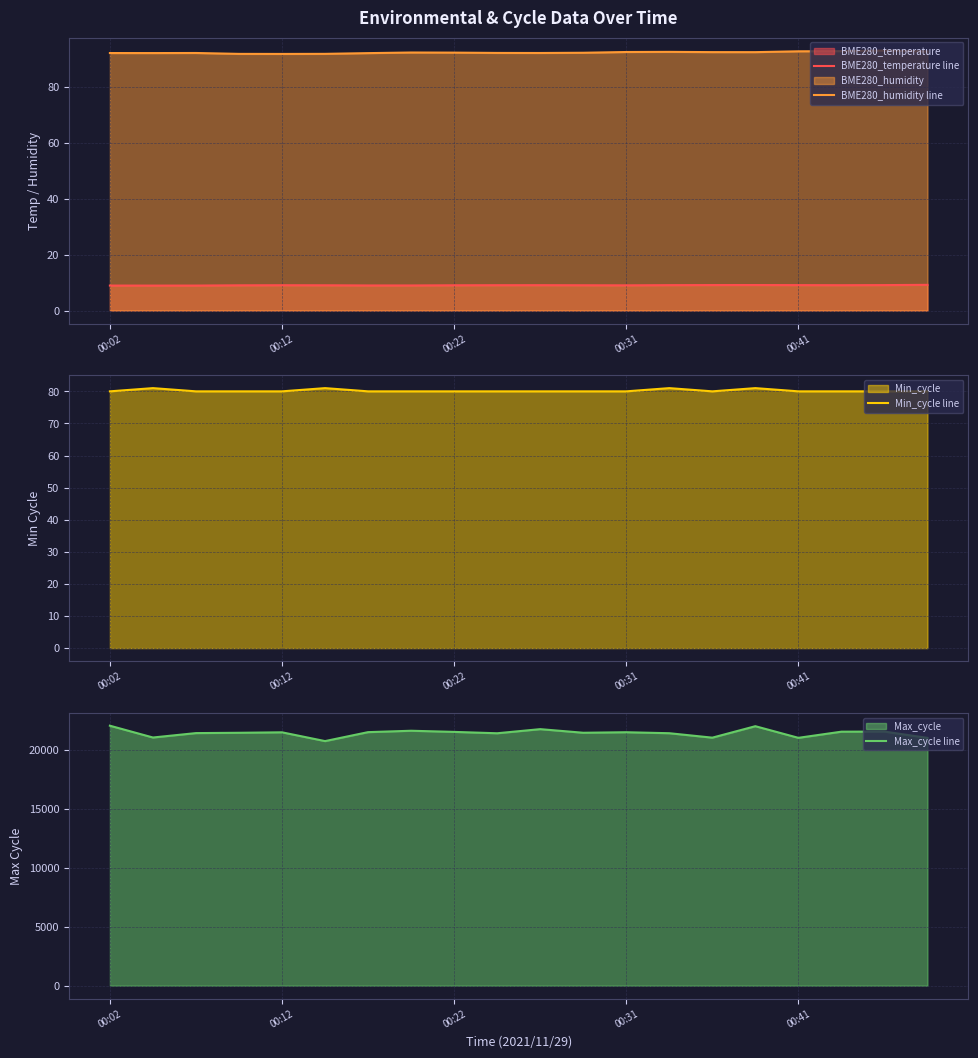

Does the chart display data point markers on the line(s)?

No